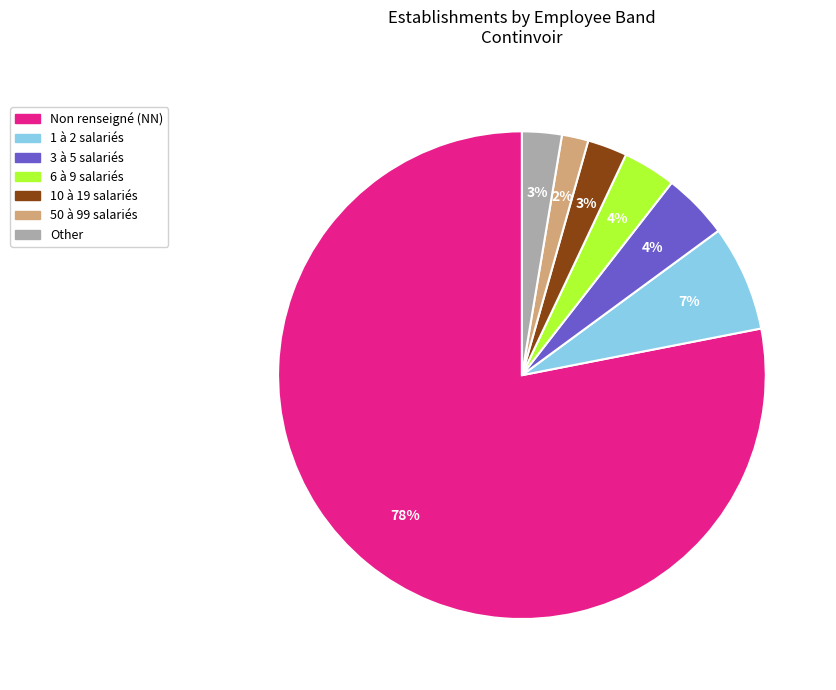

To the nearest percent, what is the difference between the 50 à 99 salariés and 1 à 2 salariés slice percentages?

5%